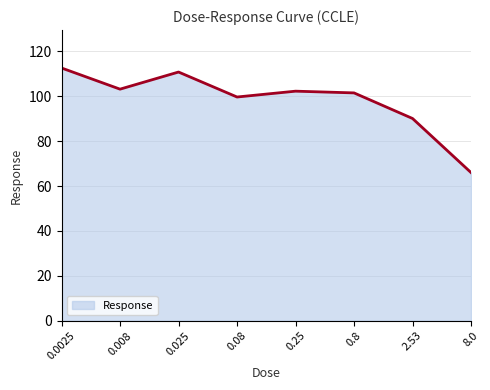

At which category does the chart reach its peak across all series?

0.0025